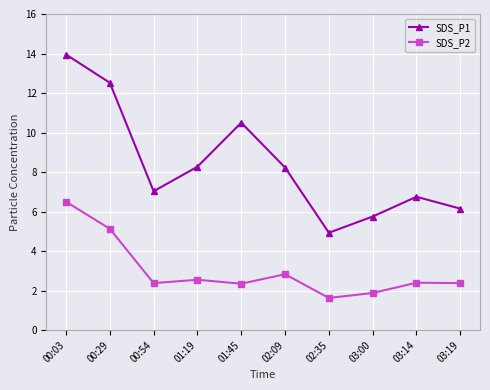

What is the label of the 10th point from the right?

00:03